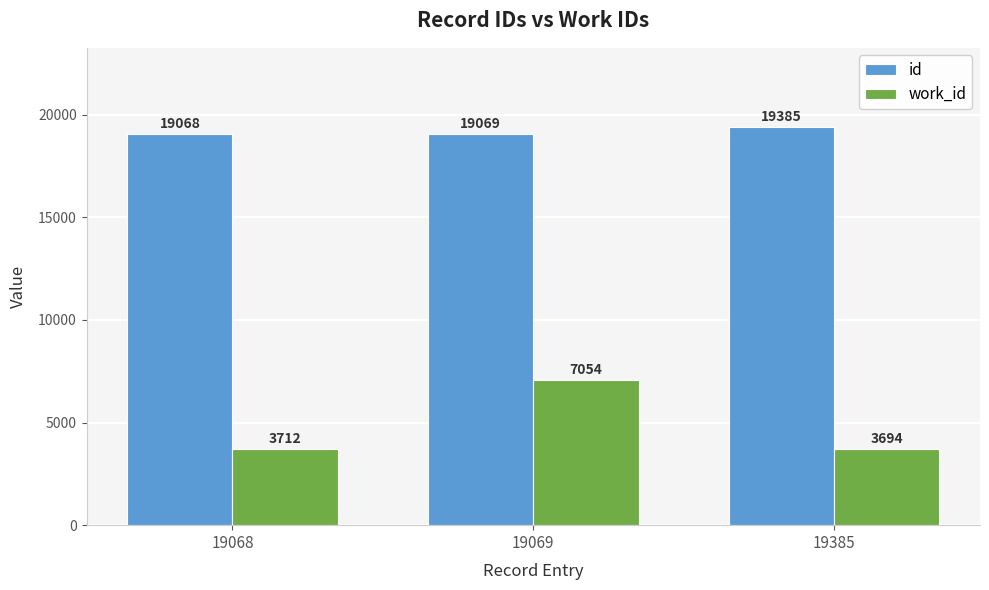

Which series has the largest range (max minus min)?

work_id